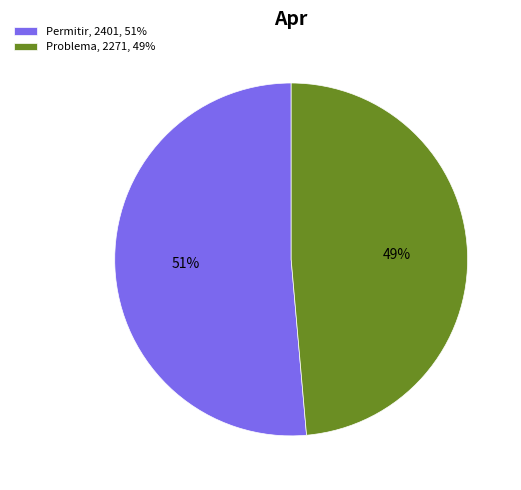

Which slice represents more than half of the pie?

Permitir, 2401, 51%